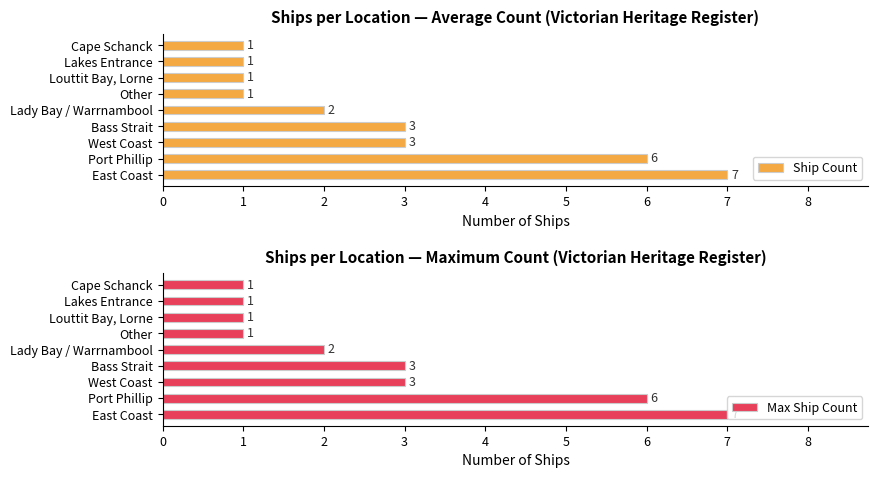

The value of Ship Count at Lady Bay / Warrnambool is 1. True or false?

False